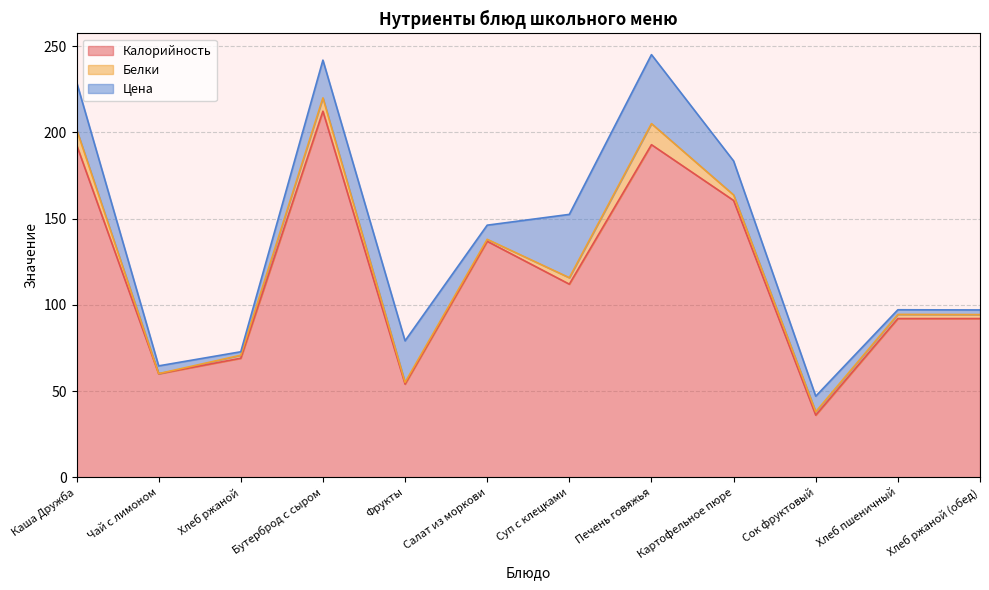

Is the value of Белки at Печень говяжья greater than the value of Калорийность at Печень говяжья?

No